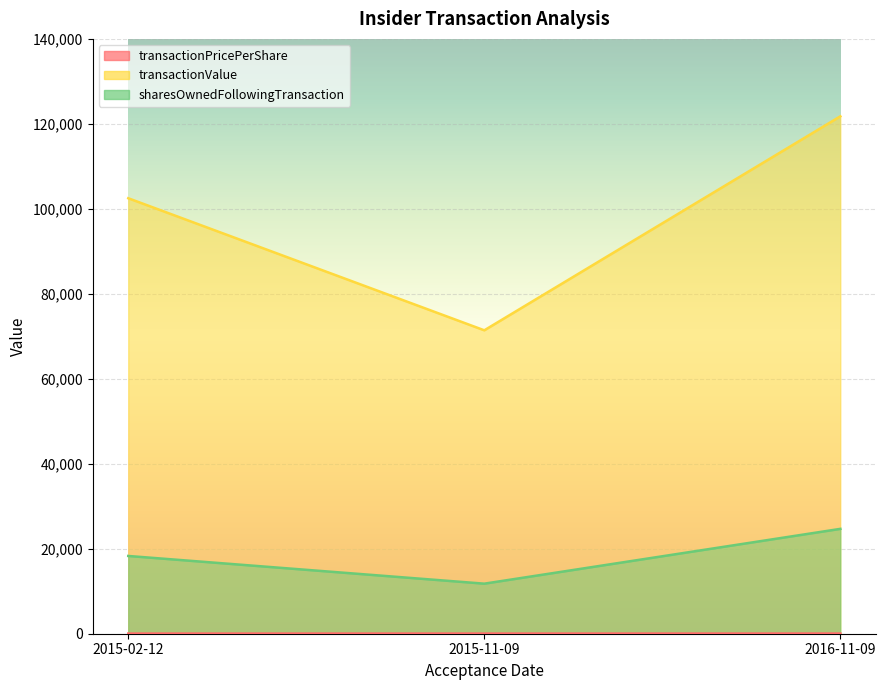

Which category has the highest value across all series?

2016-11-09